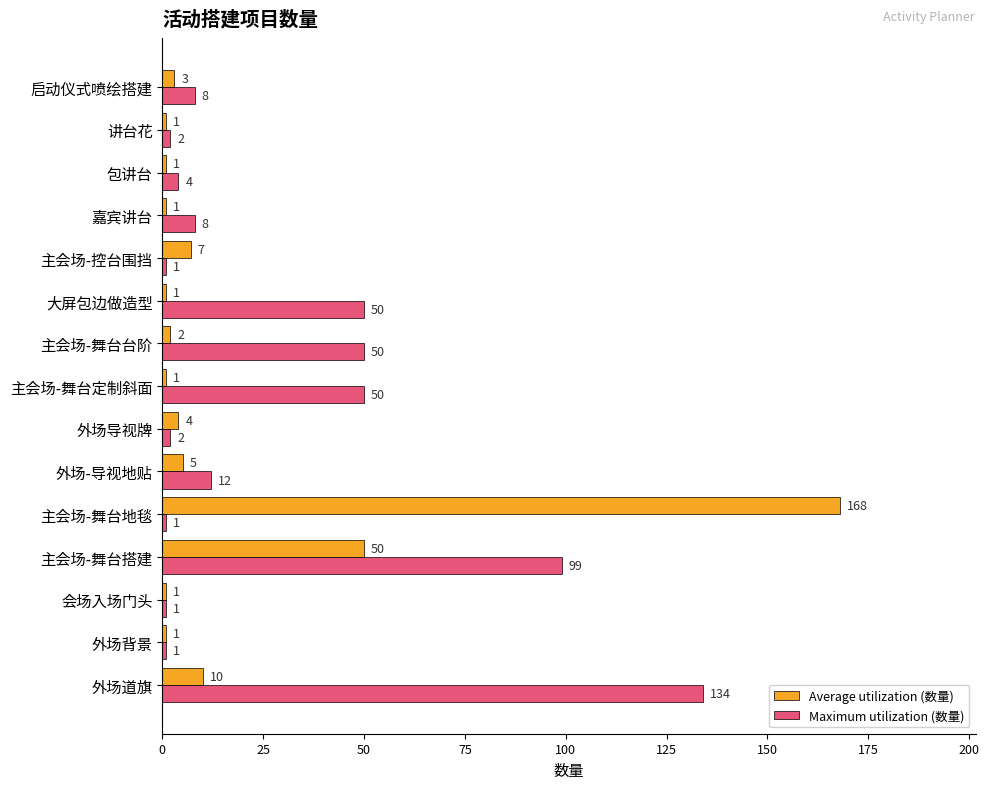

Which series has the widest spread of values?

Average utilization (数量)